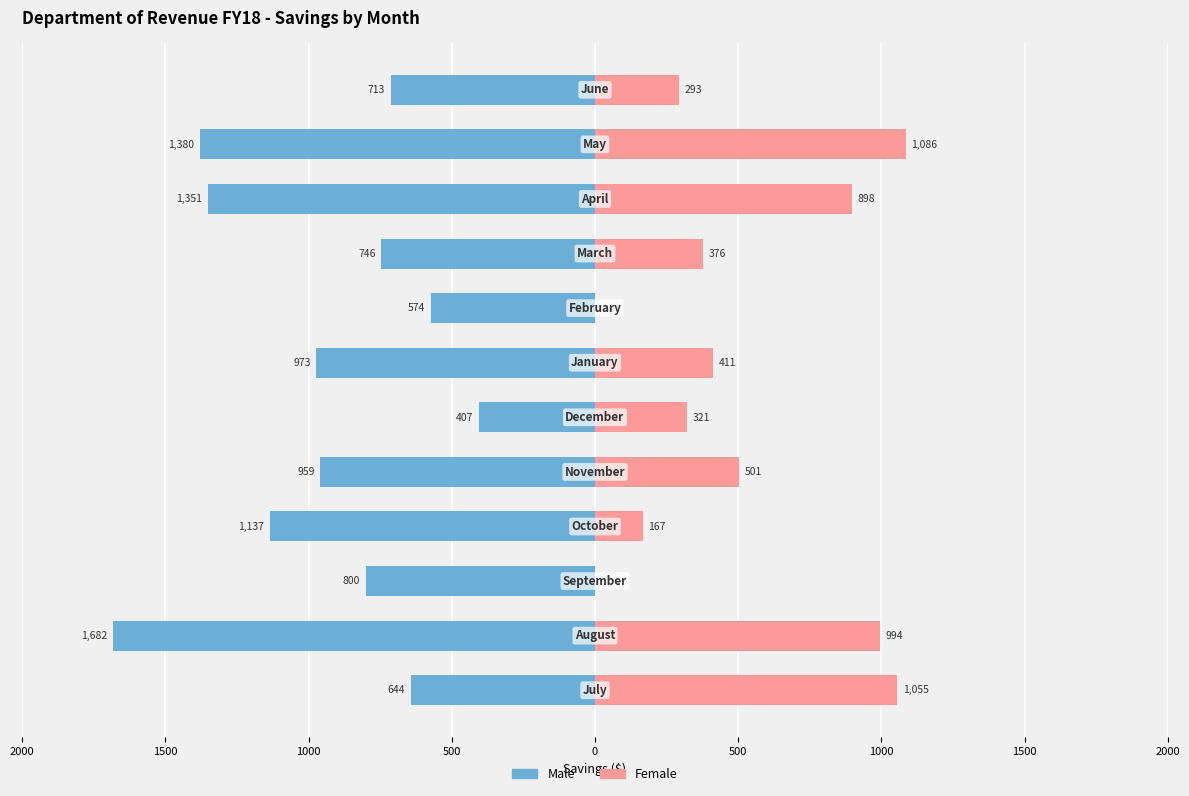

At how many categories does at least one series exceed -1471?

12